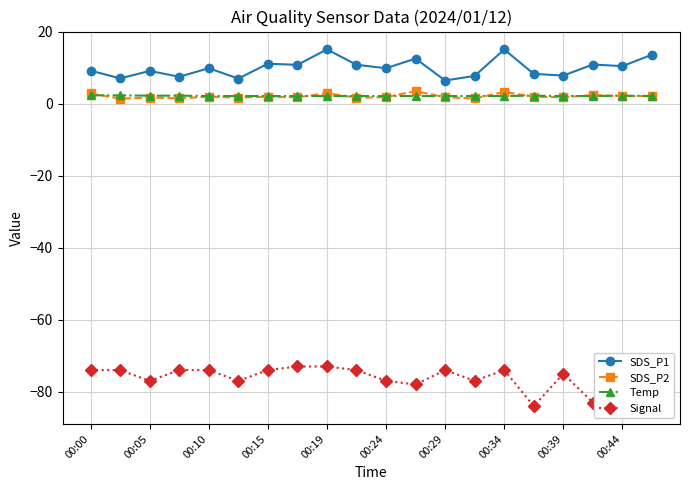

What is the value of the SDS_P1 point at the 7th from the left?

11.1